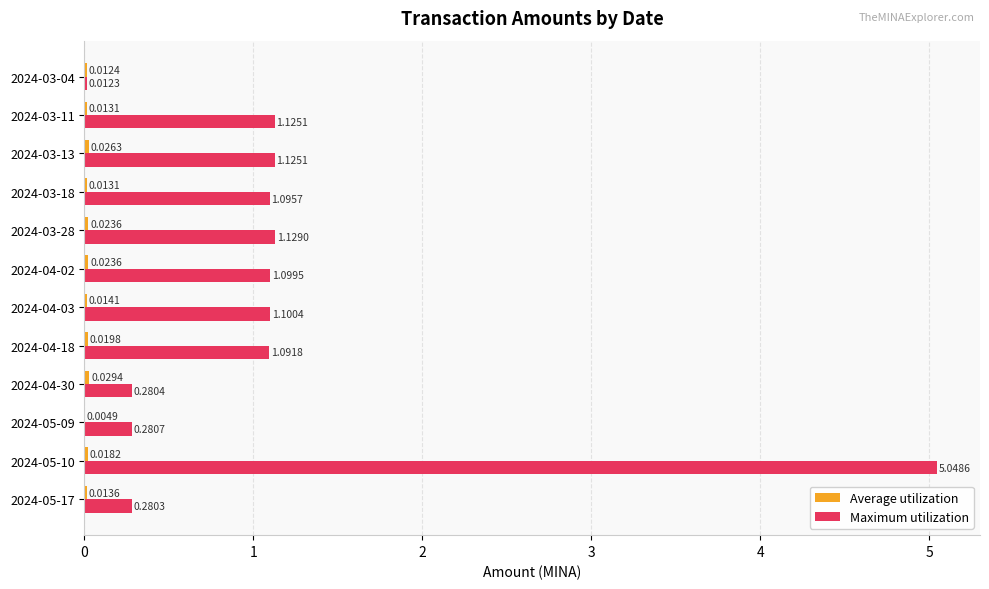

How many series are shown in this chart?

2